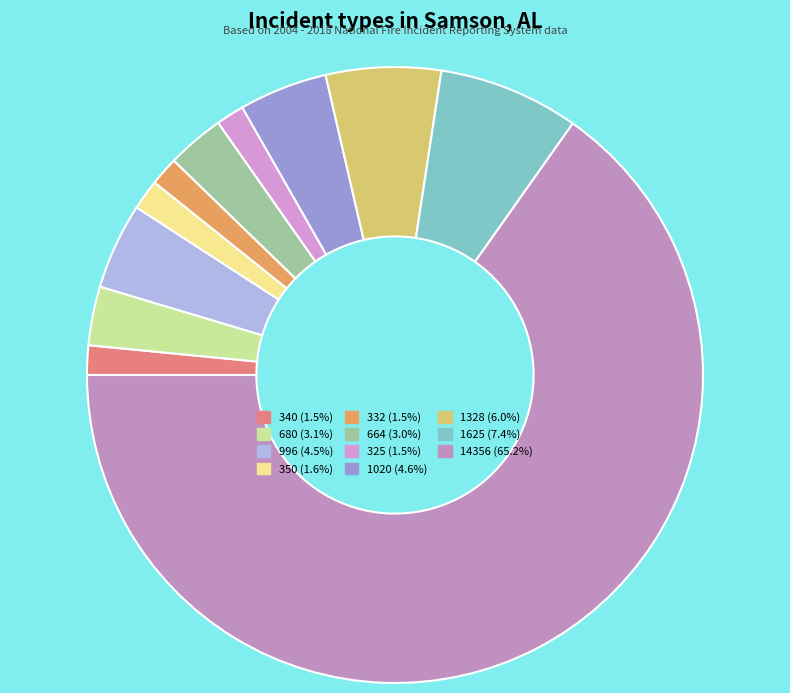

Does 14356 account for over 50% of the chart?

Yes